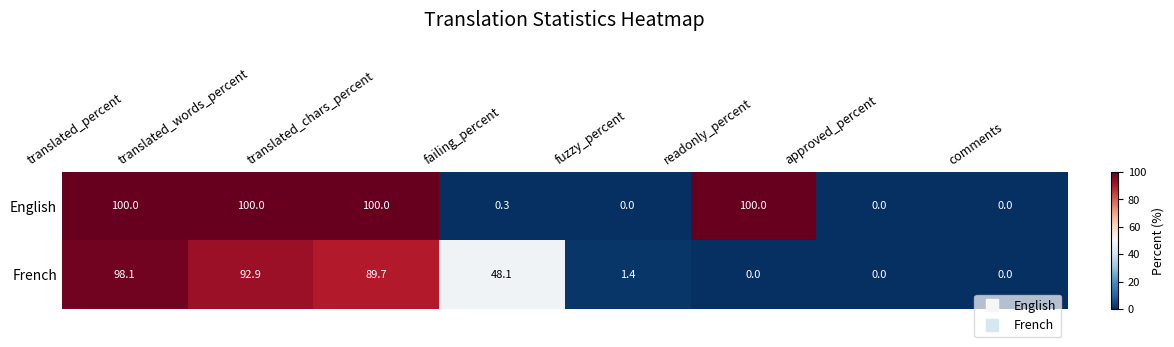

At which label is French closest to 49?

failing_percent